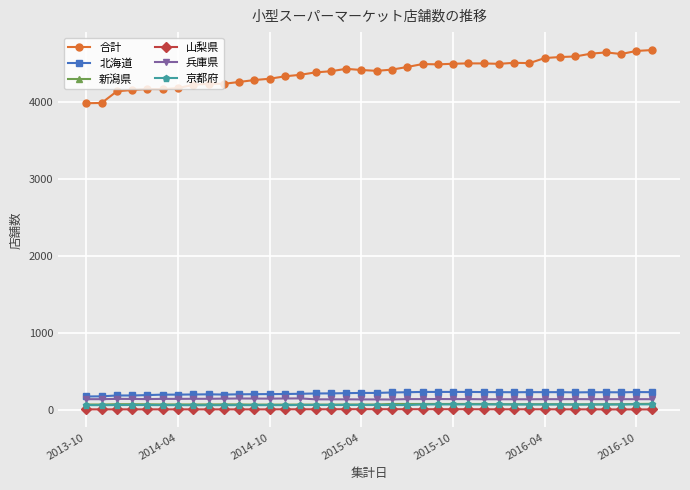

True or false: 京都府 and 山梨県 cross at least once.

False